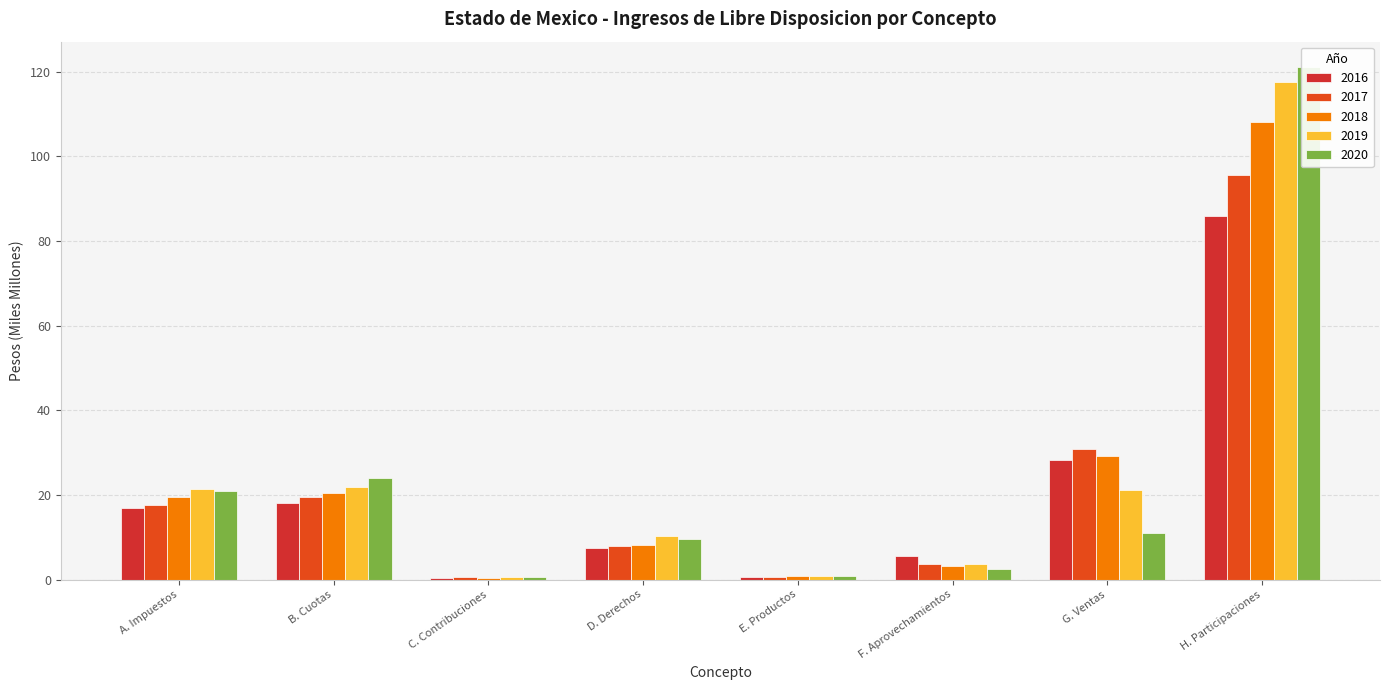

What is the spread (max minus min) of values at C. Contribuciones?

0.1